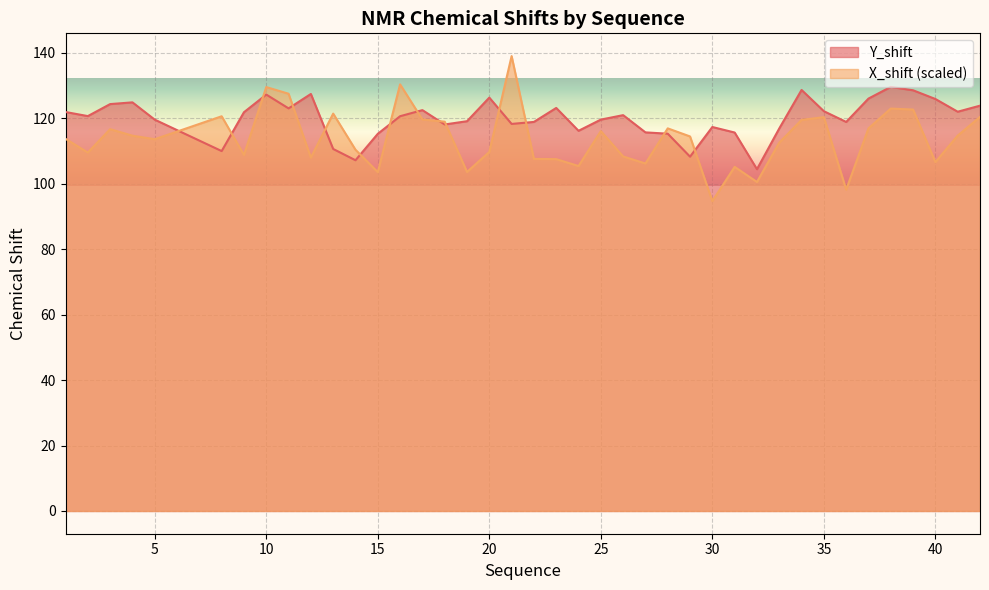

Where is the first local minimum for Y_shift?

2